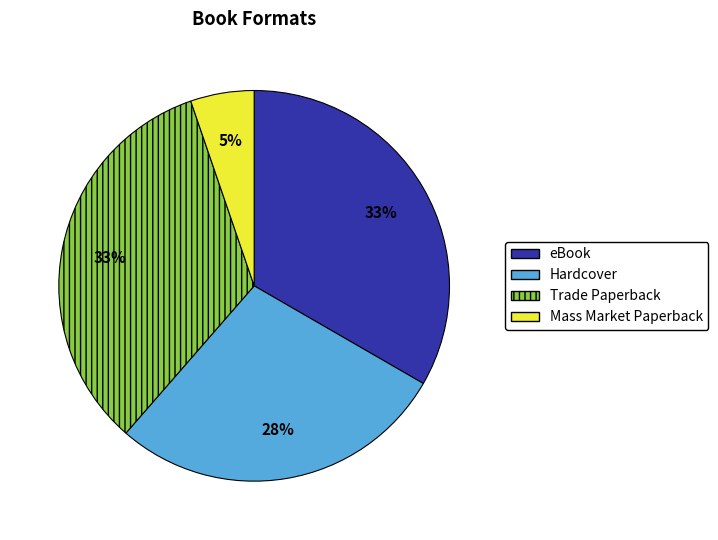

Does Hardcover account for over 50% of the chart?

No